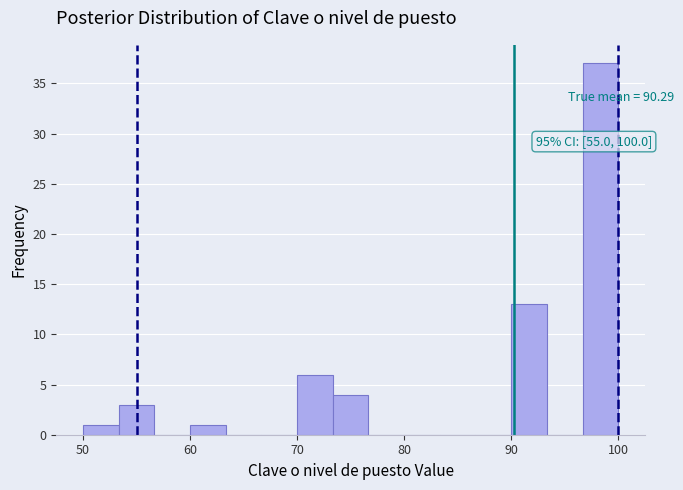

Around what value on the x-axis is the tallest bar? Give the approximate position of its centre, as read against the axis.

98